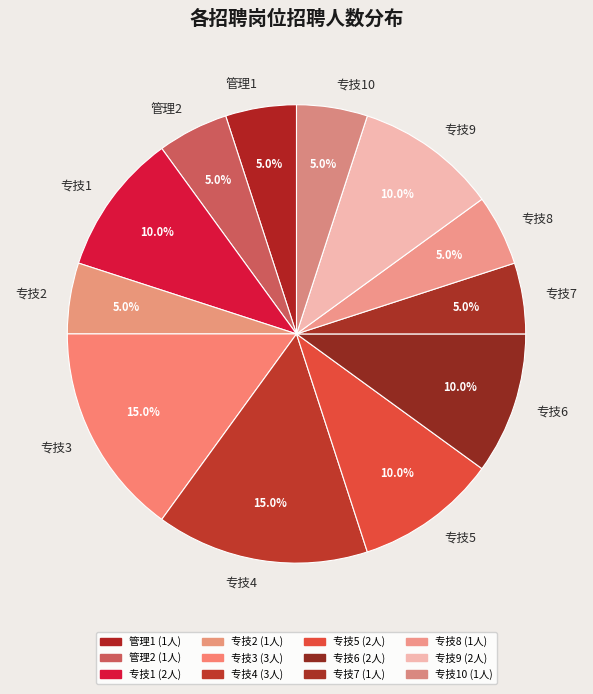

How many slices are in this pie chart?

12